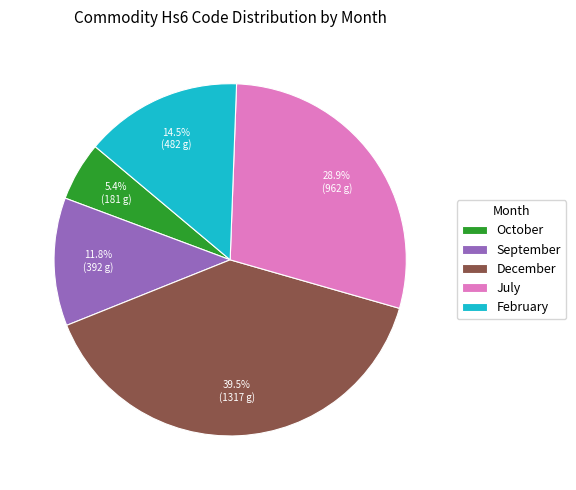

Which has a higher value, September or October?

September